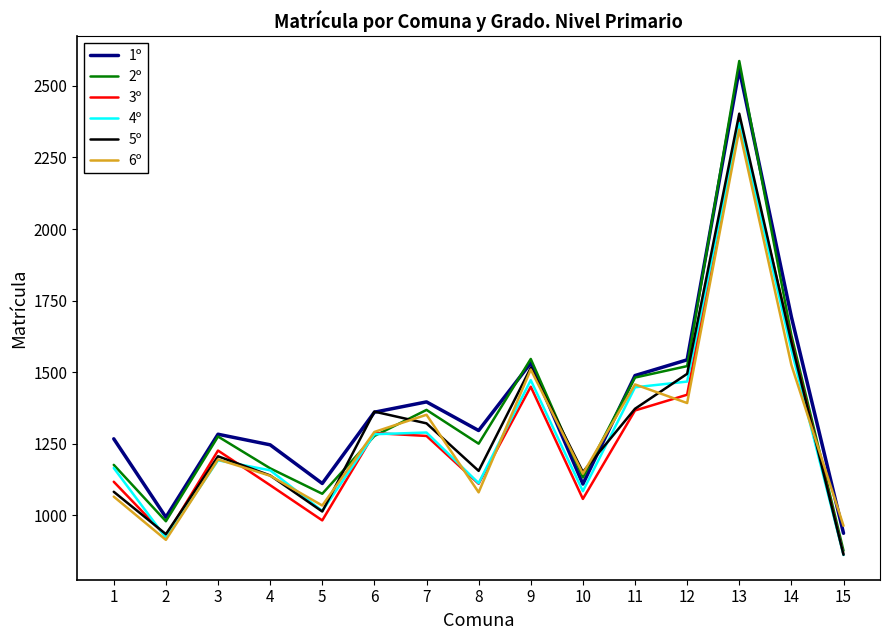

What value does the 2º series have at 12, to the nearest 100?

1500